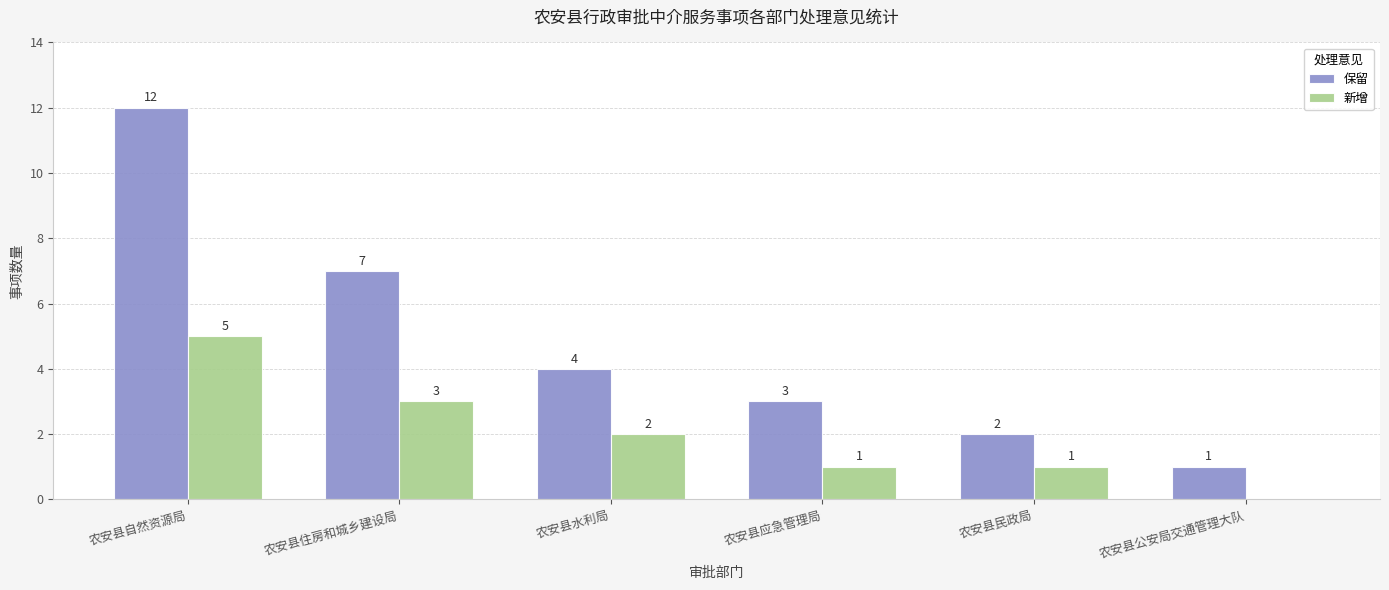

True or false: 保留 has a value of 2 at 农安县应急管理局.

False